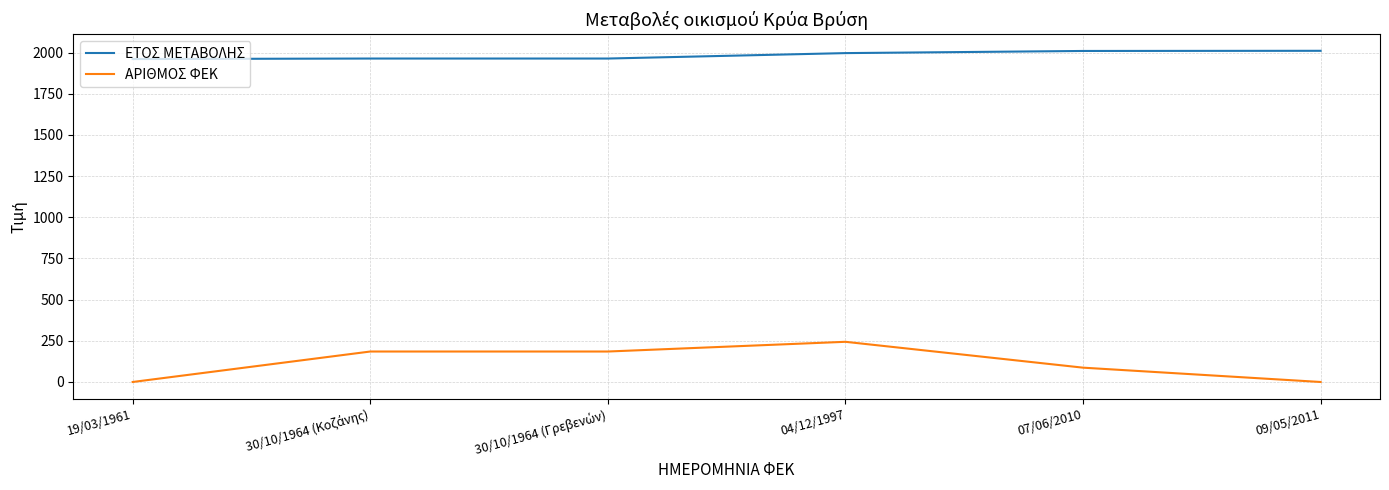

True or false: ΑΡΙΘΜΟΣ ΦΕΚ and ΕΤΟΣ ΜΕΤΑΒΟΛΗΣ intersect in this chart.

False